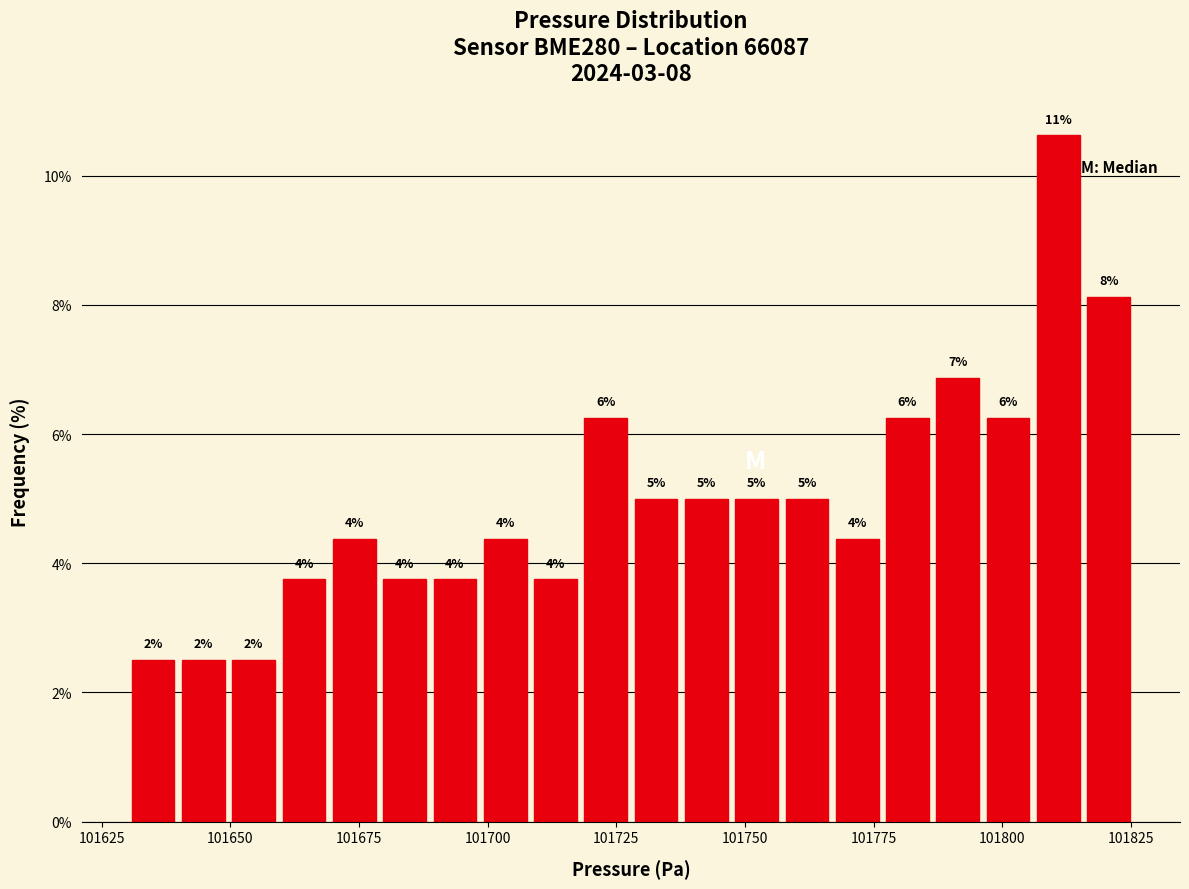

Around what value on the x-axis is the tallest bar? Give the approximate position of its centre, as read against the axis.

101810